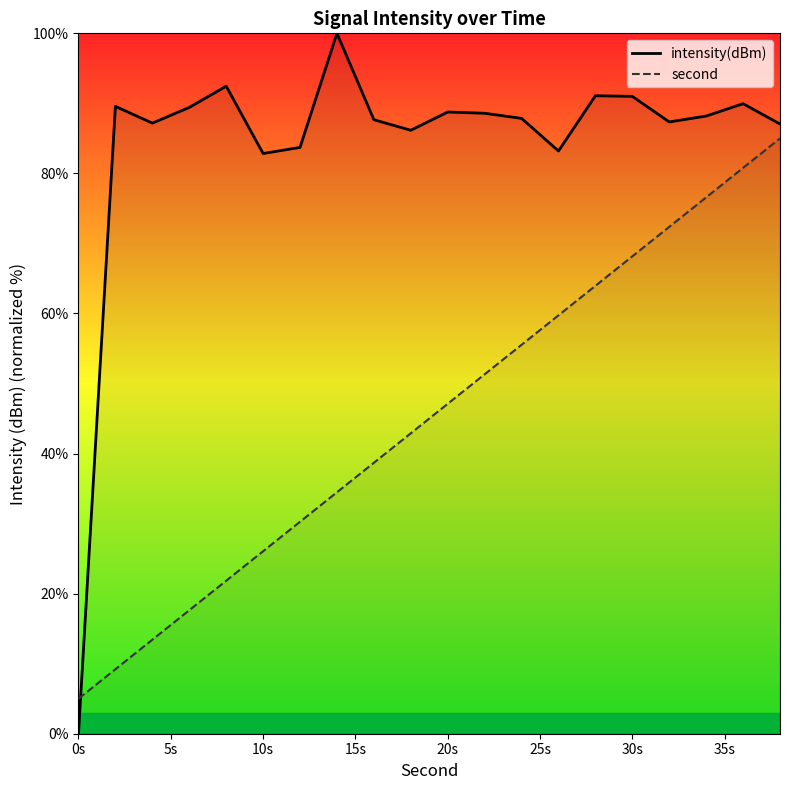

At which category does the chart reach its minimum across all series?

0s